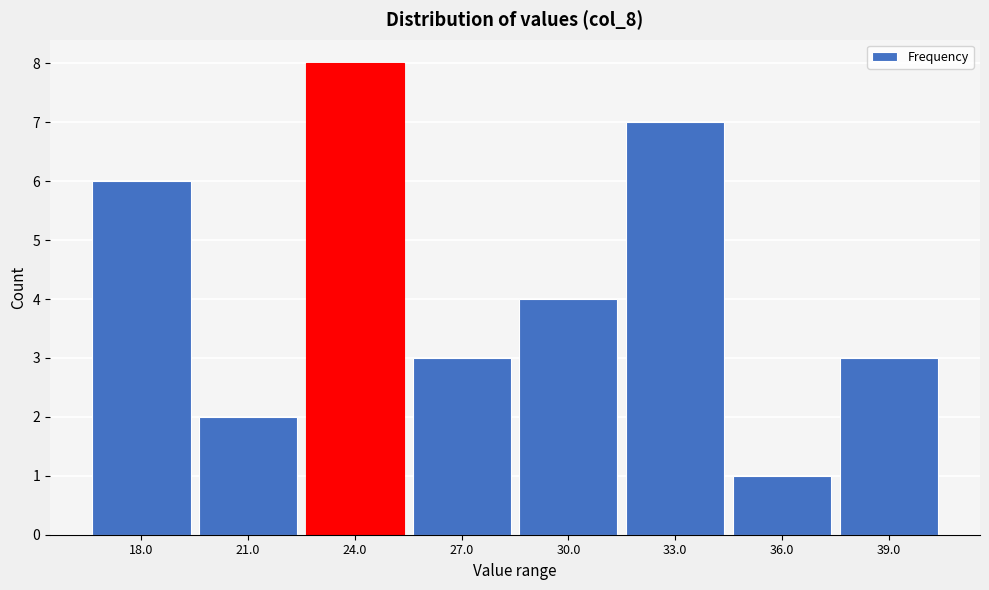

Reading right to left, transcribe all the data shown in this chart.

3	1	7	4	3	8	2	6